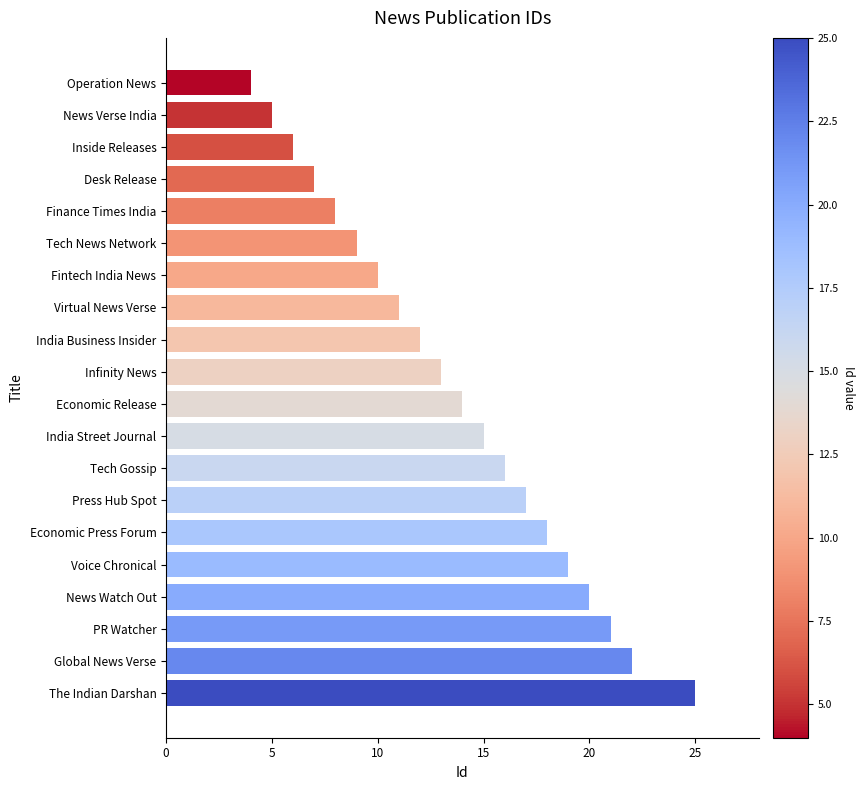

What position from the top is India Street Journal?

12